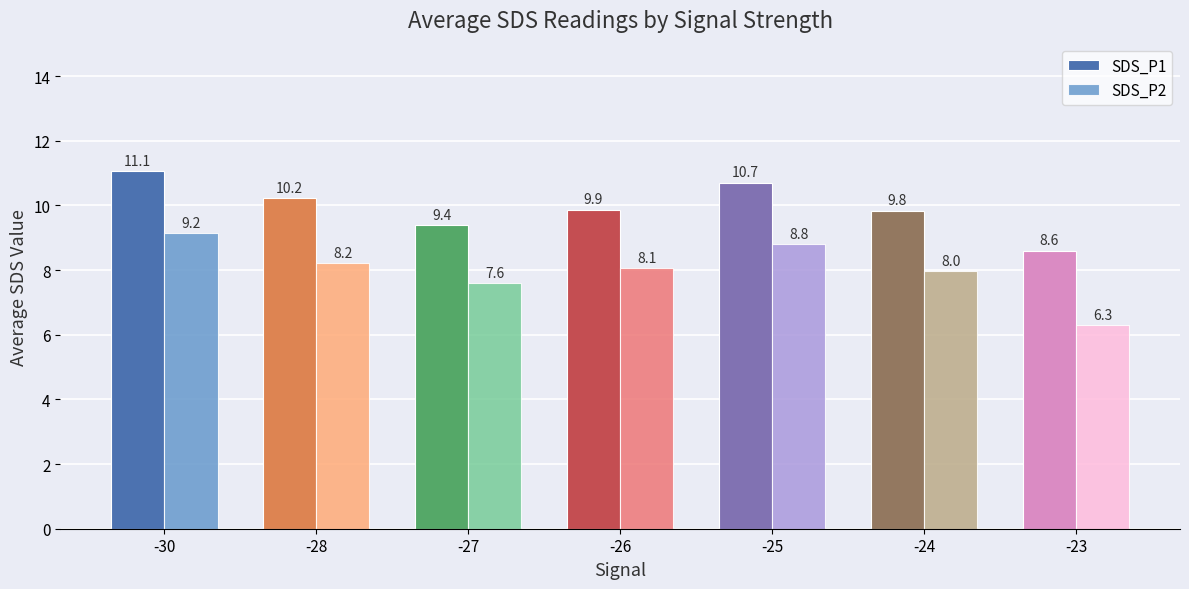

True or false: SDS_P1 has a value of 9.8 at -24.

True